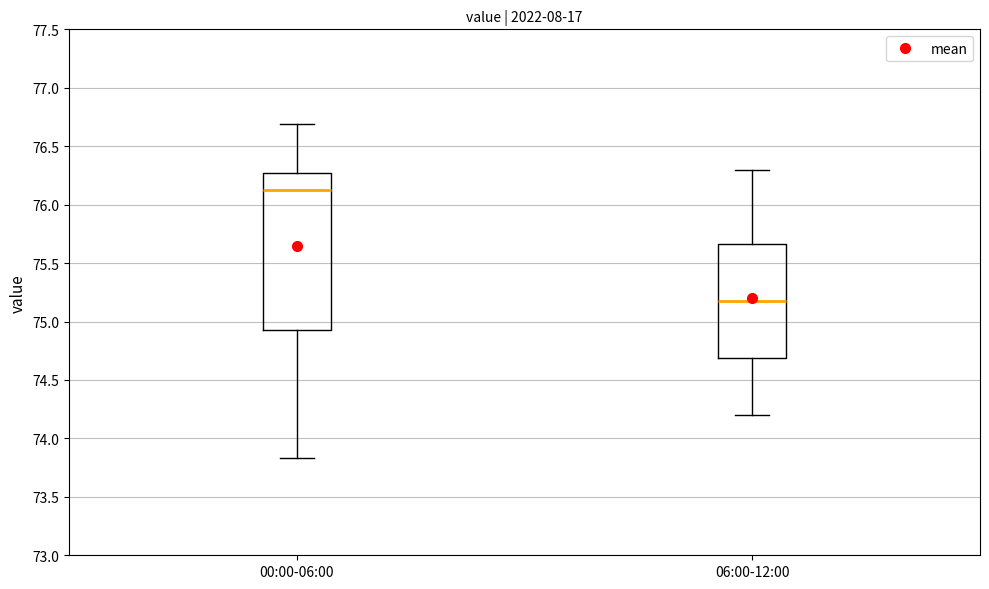

Reading left to right, transcribe this box plot: for each box, give where its median line is, the range the box spans, and where its two whiskers end, as read against the y-axis. The values are not printed on the chart, so give them approximately, as read against the axis.

00:00-06:00: median 76.15, box 74.95 to 76.25, whiskers 73.85 to 76.70
06:00-12:00: median 75.20, box 74.70 to 75.65, whiskers 74.20 to 76.30